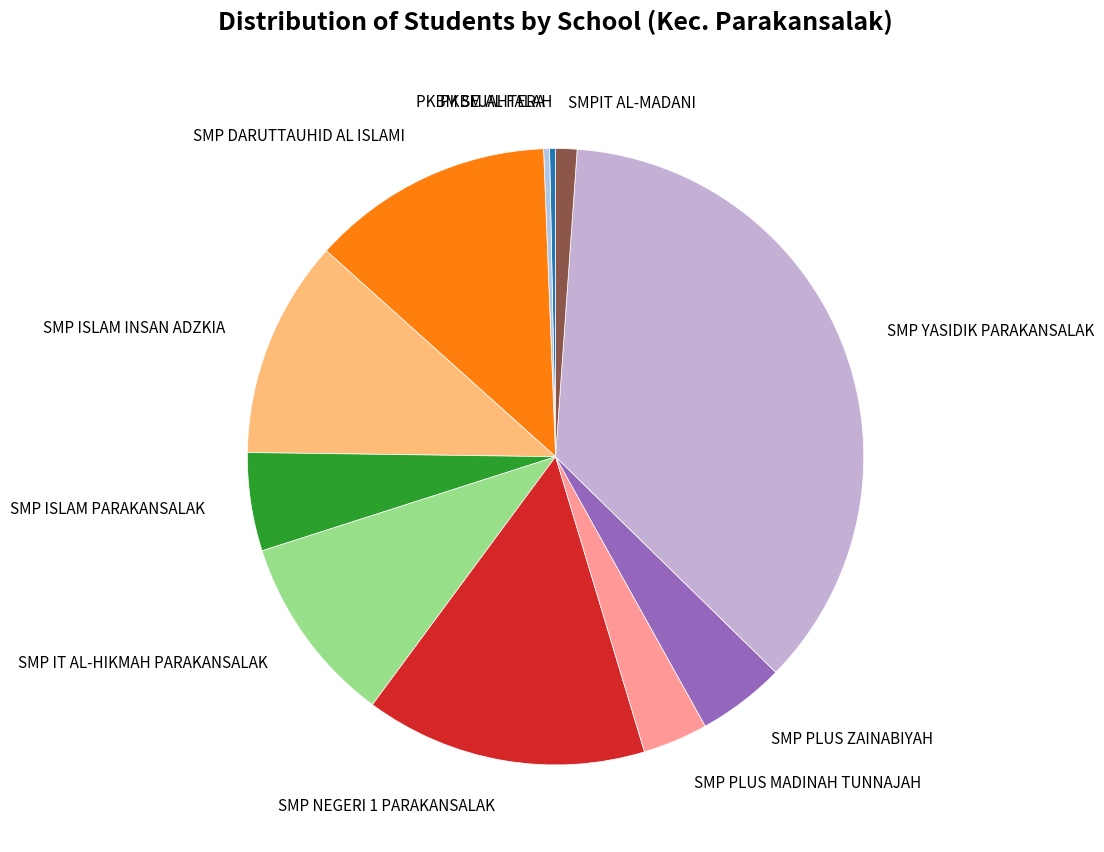

Is there any slice that represents more than half of the pie?

No